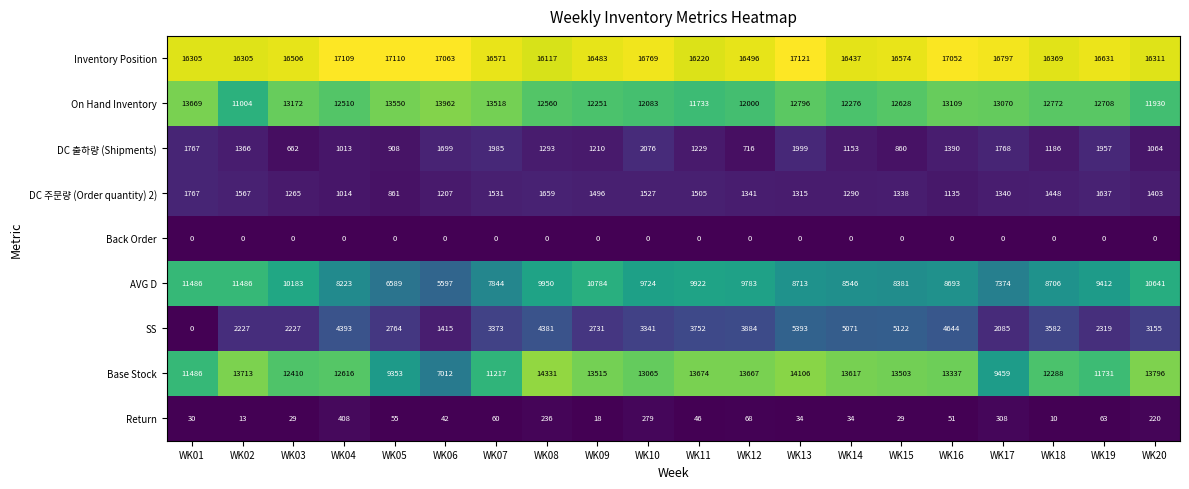

Which series has the widest spread of values?

Base Stock